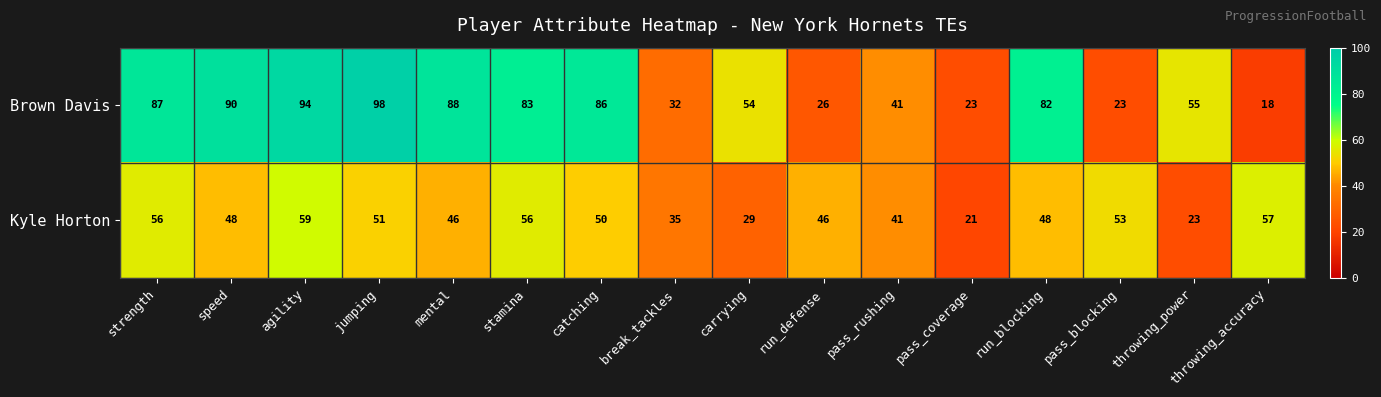

What is the average value of the Brown Davis series?

61